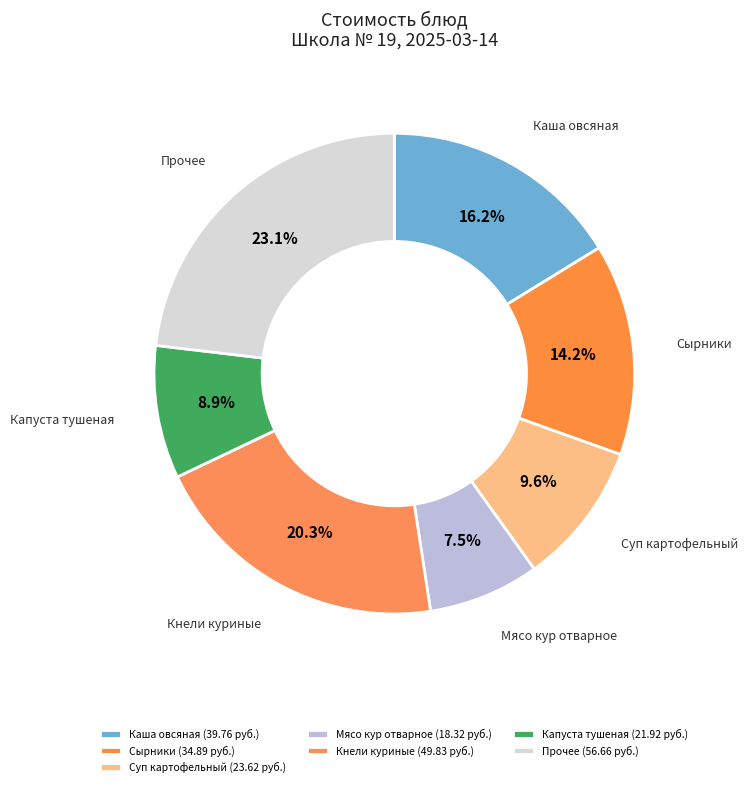

How many segments does this pie chart have?

7